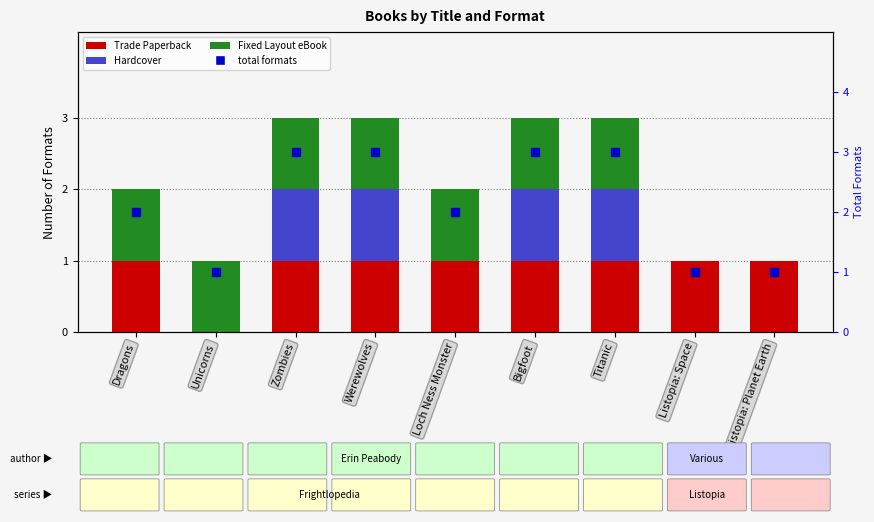

How many groups of bars are there?

9